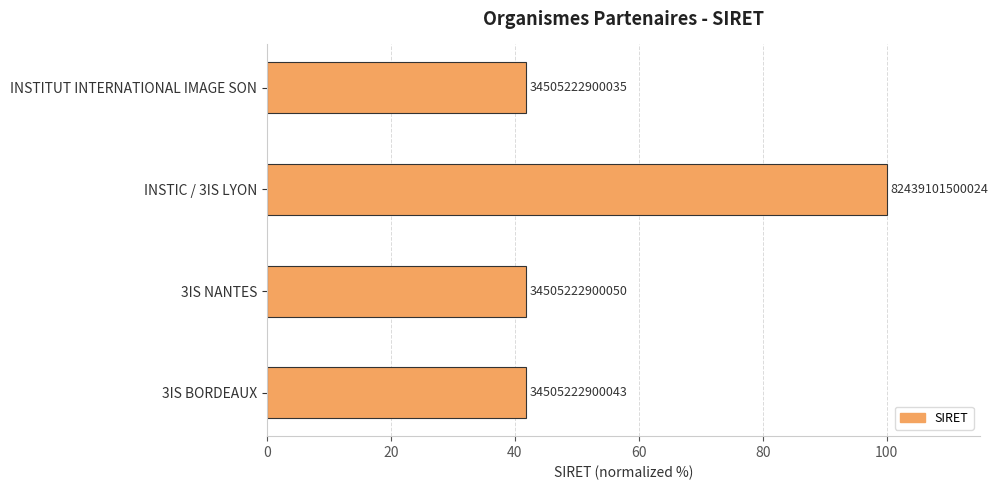

Does the chart contain any negative values?

No